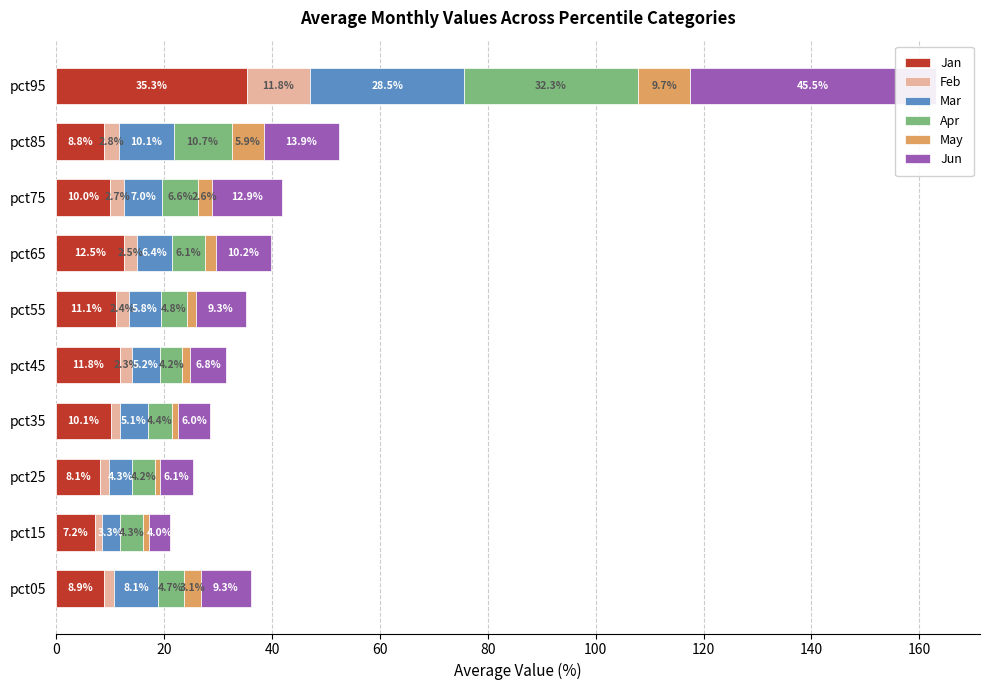

At how many categories does at least one series exceed 16?

1